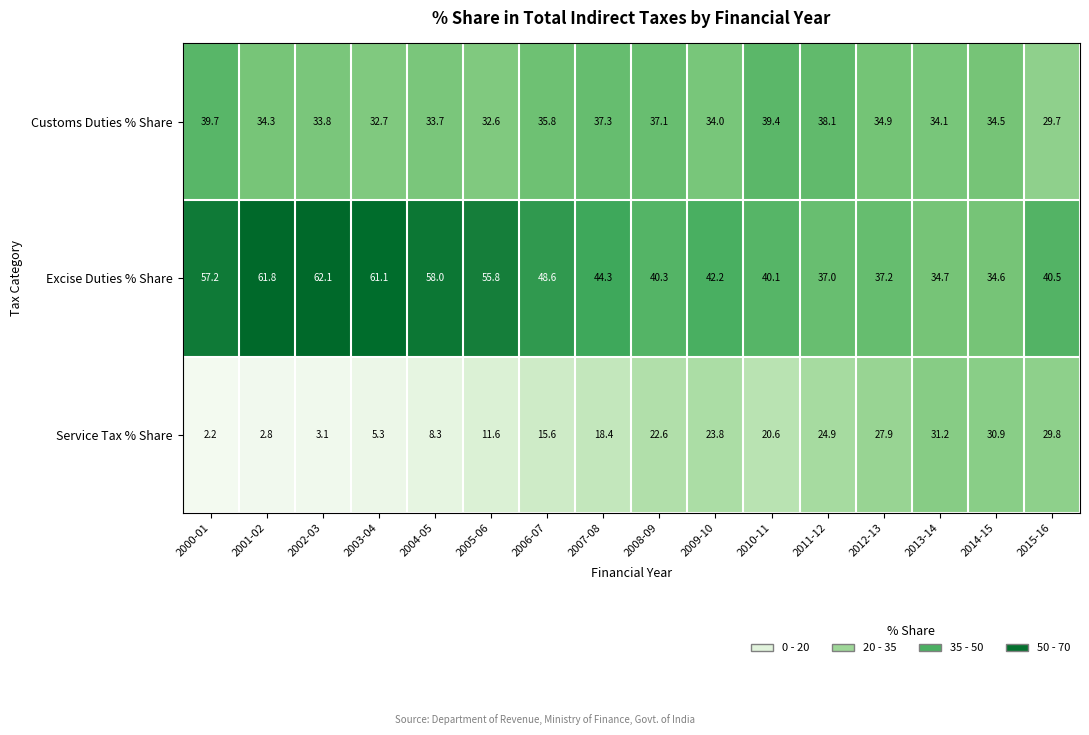

What is the maximum value shown in the chart?

62.1